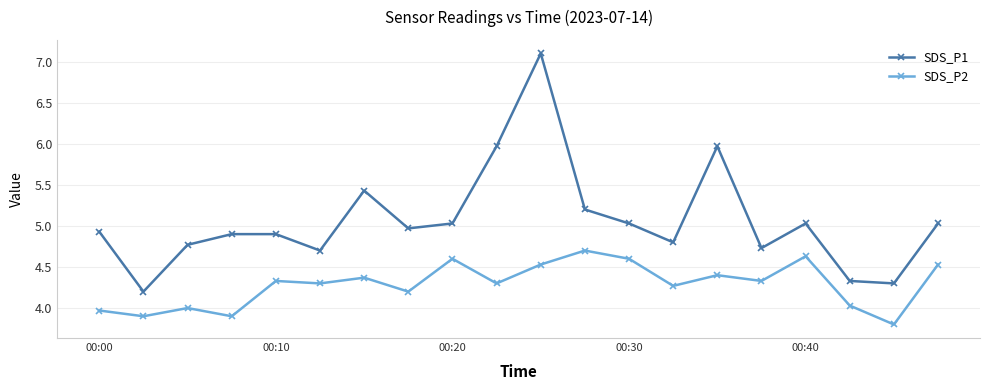

Which series has the widest spread of values?

SDS_P1